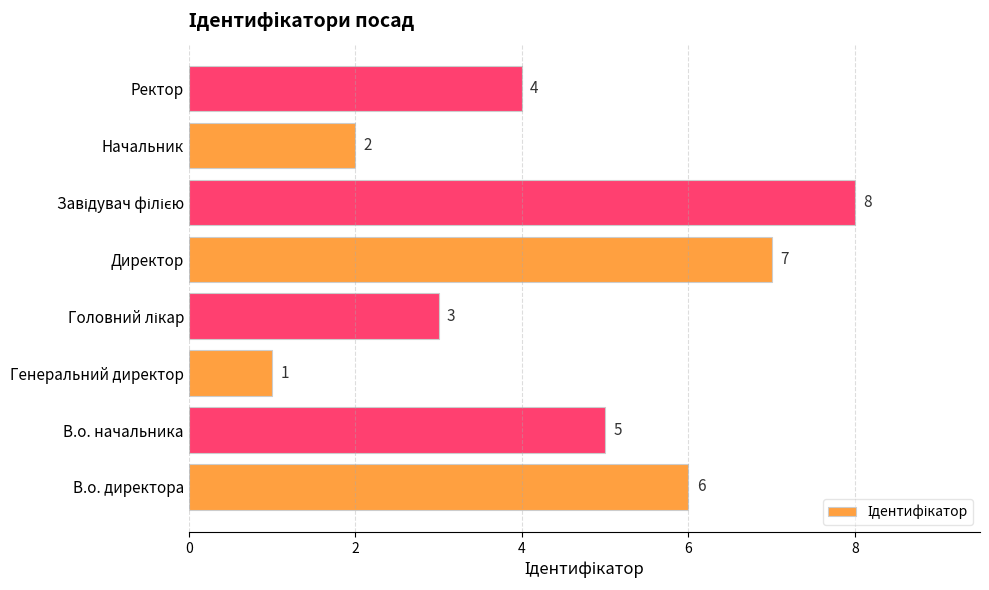

Is it true that the value at Ректор is 4?

True